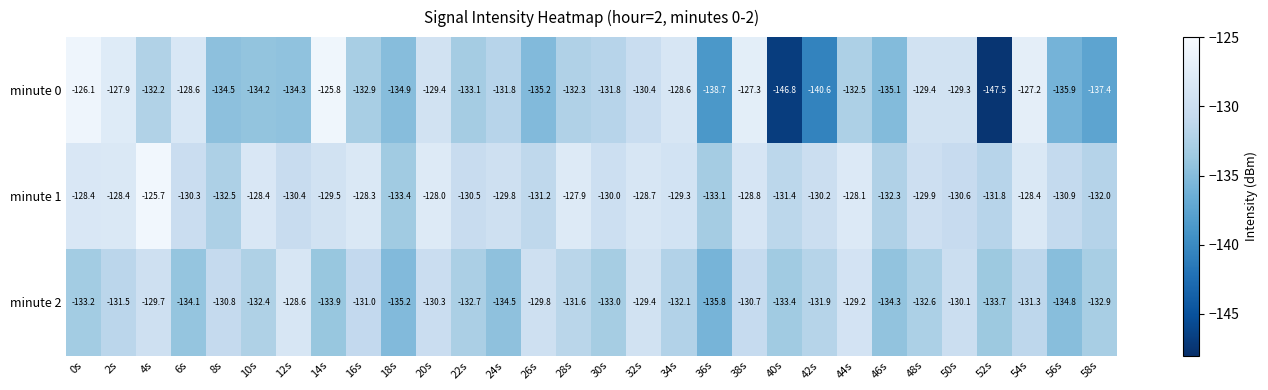

At which category does the chart reach its minimum across all series?

52s